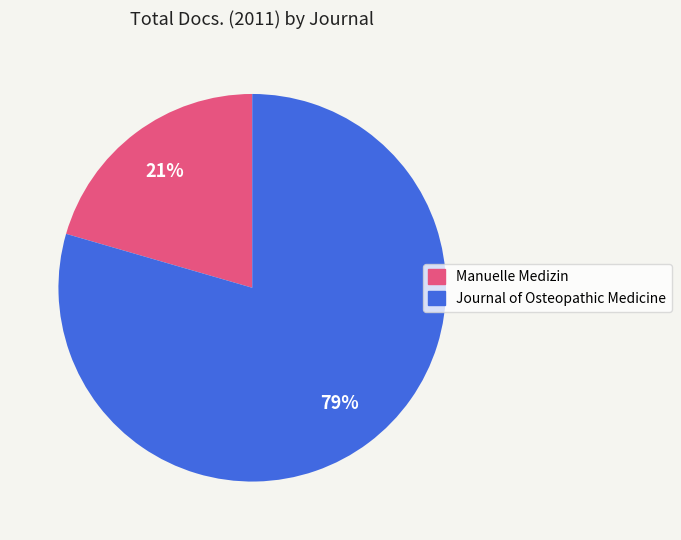

To the nearest percent, what is the average slice percentage?

50%